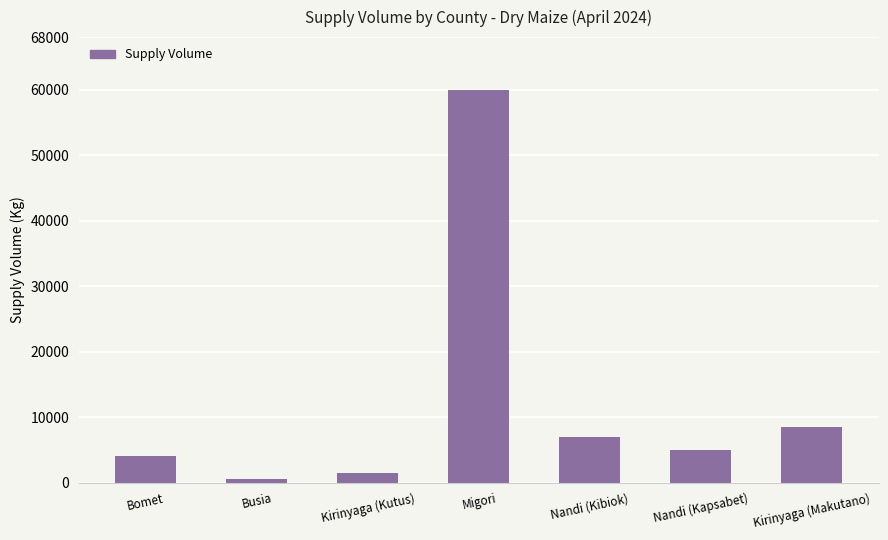

What is the greatest value displayed?

60000